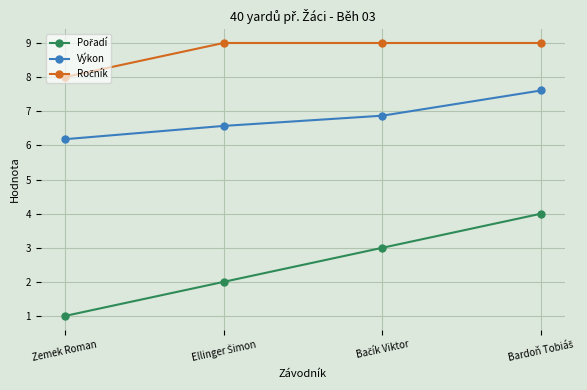

What is the total value across all series at Zemek Roman?

15.2